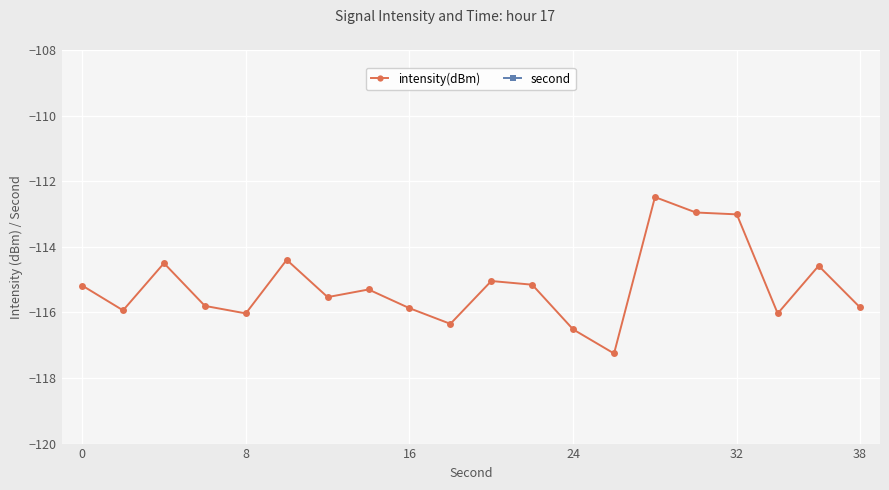

At how many categories does at least one series exceed 17?

11